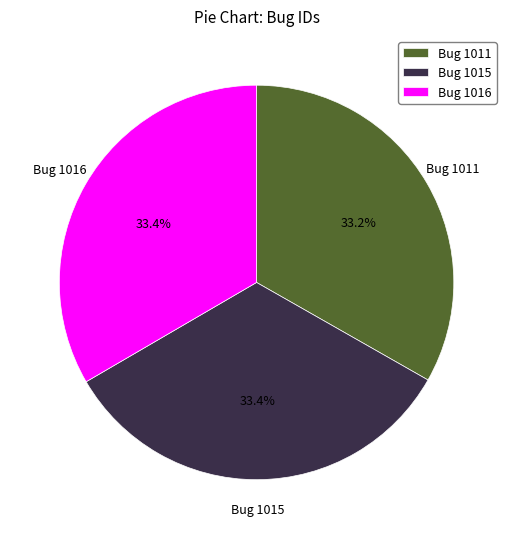

How much of the chart is everything except Bug 1011?

66.8%